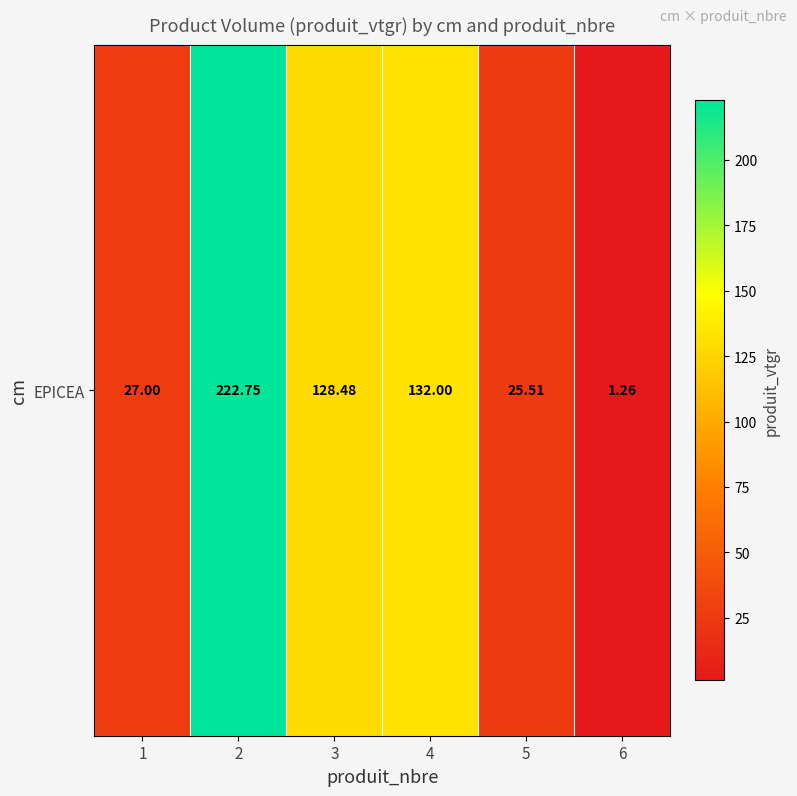

What value does the data have at 1?

27.0